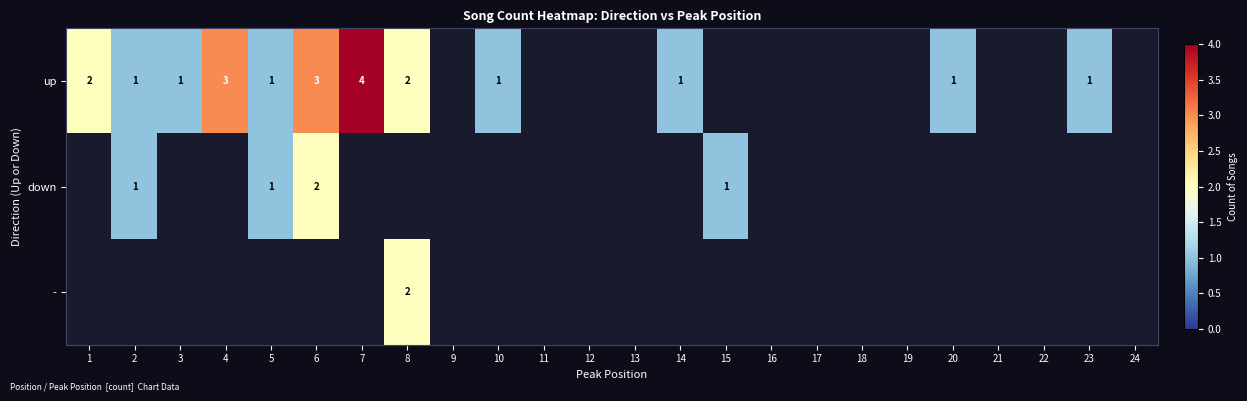

True or false: up has a value of 1 at 14.

True